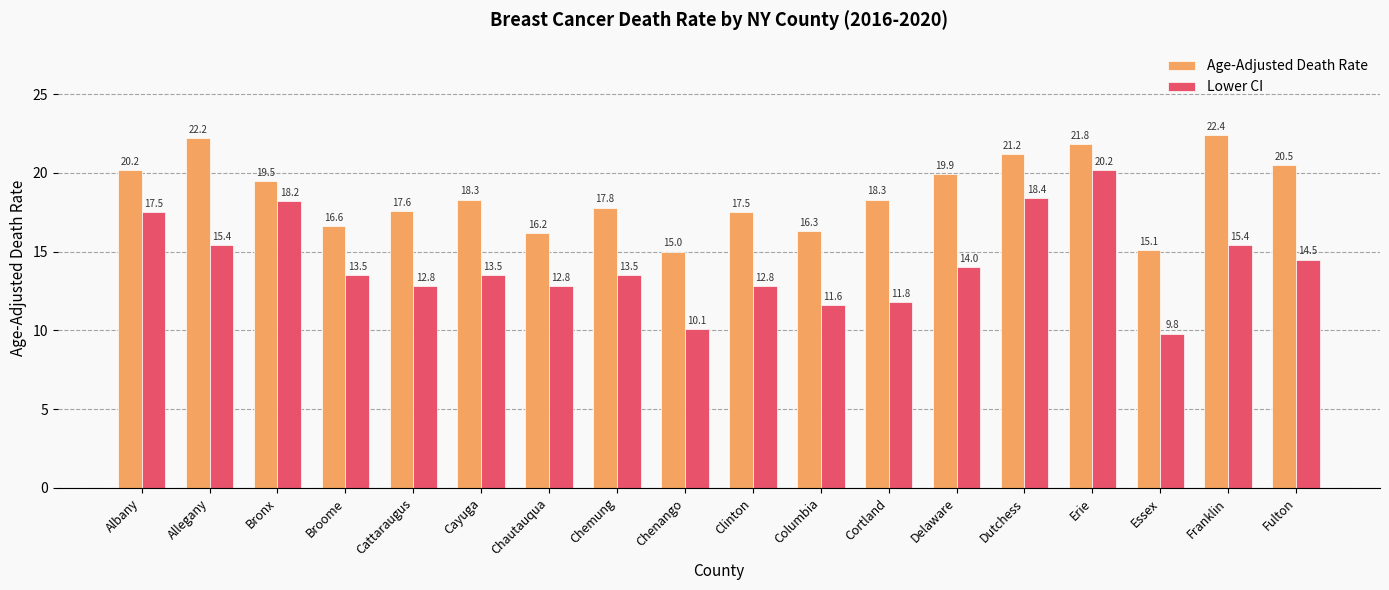

Reading right to left, extract all data points from this chart.

Age-Adjusted Death Rate: Fulton=20.5	Franklin=22.4	Essex=15.1	Erie=21.8	Dutchess=21.2	Delaware=19.9	Cortland=18.3	Columbia=16.3	Clinton=17.5	Chenango=15.0	Chemung=17.8	Chautauqua=16.2	Cayuga=18.3	Cattaraugus=17.6	Broome=16.6	Bronx=19.5	Allegany=22.2	Albany=20.2
Lower CI: Fulton=14.5	Franklin=15.4	Essex=9.8	Erie=20.2	Dutchess=18.4	Delaware=14.0	Cortland=11.8	Columbia=11.6	Clinton=12.8	Chenango=10.1	Chemung=13.5	Chautauqua=12.8	Cayuga=13.5	Cattaraugus=12.8	Broome=13.5	Bronx=18.2	Allegany=15.4	Albany=17.5